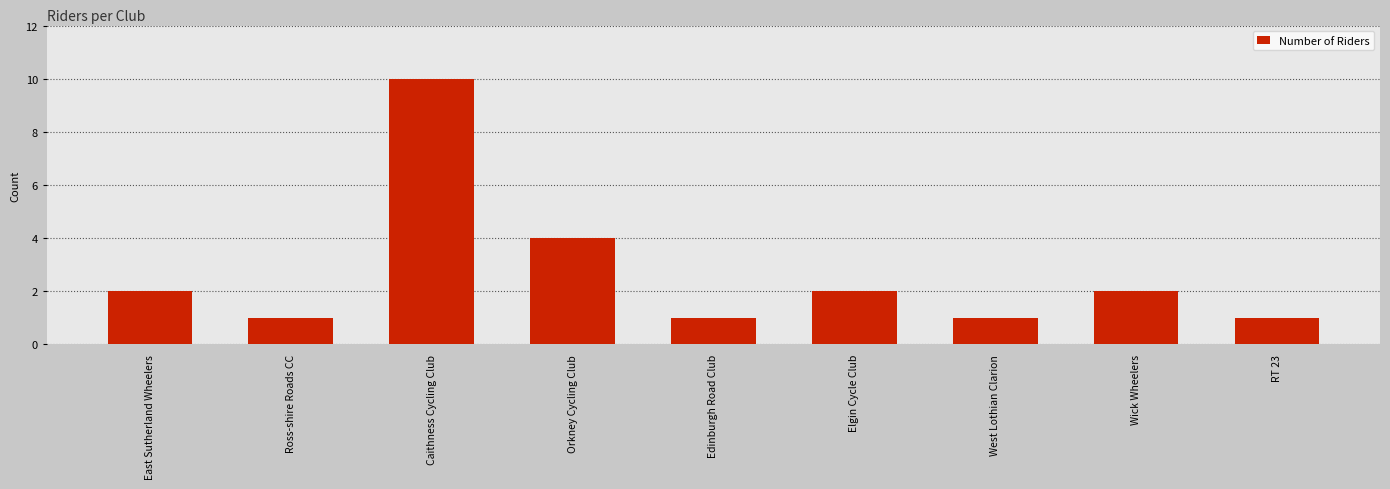

Are the bars grouped side by side (vs. stacked)?

No